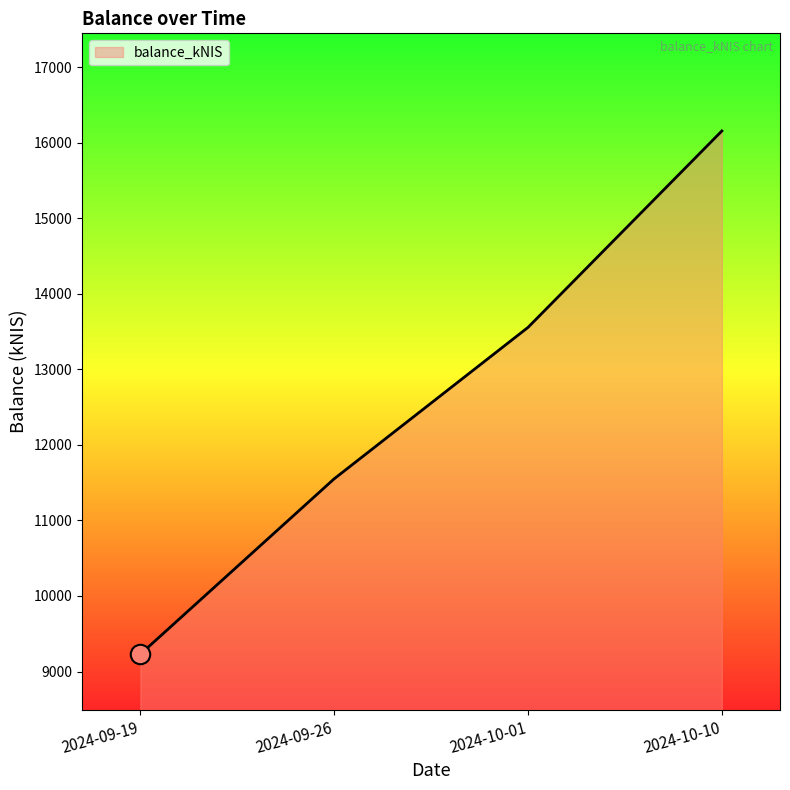

Read the value at 2024-09-19.

9229.4